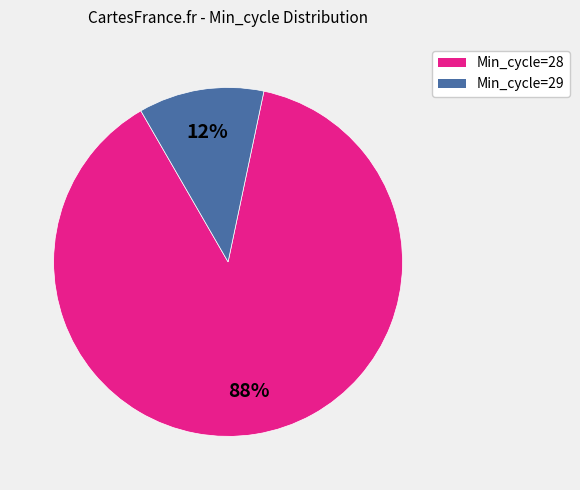

Is there a majority slice in this chart?

Yes